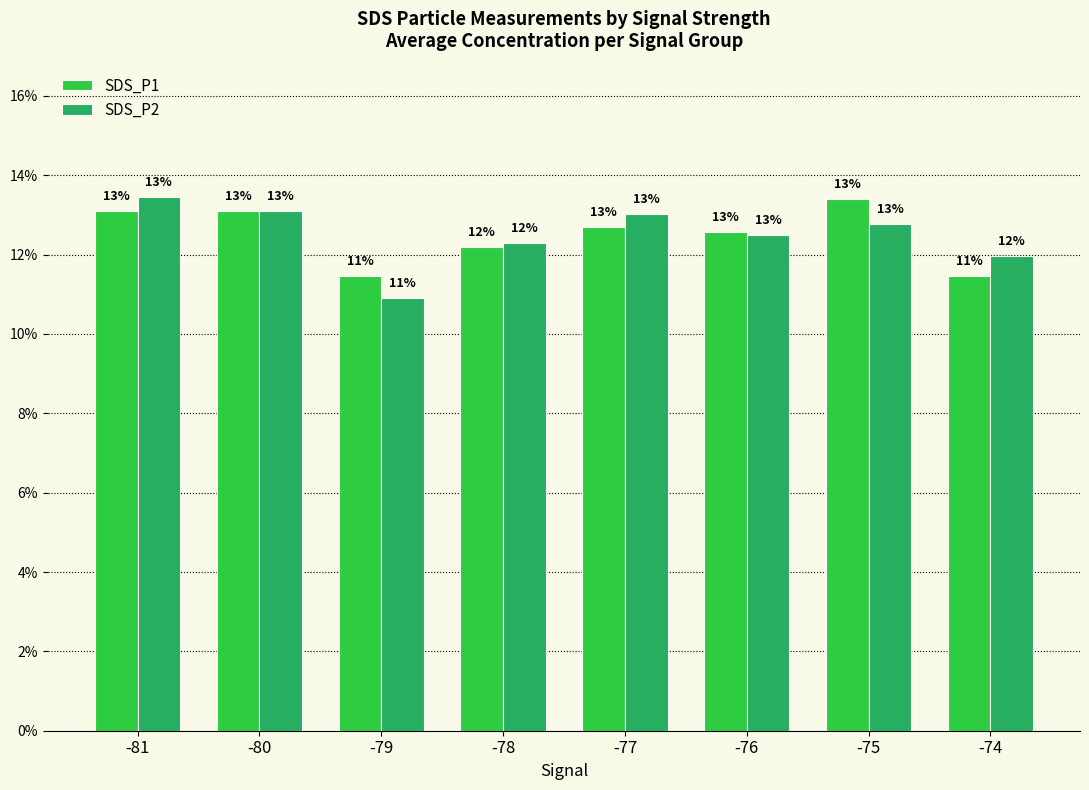

Does the chart contain stacked bars?

No